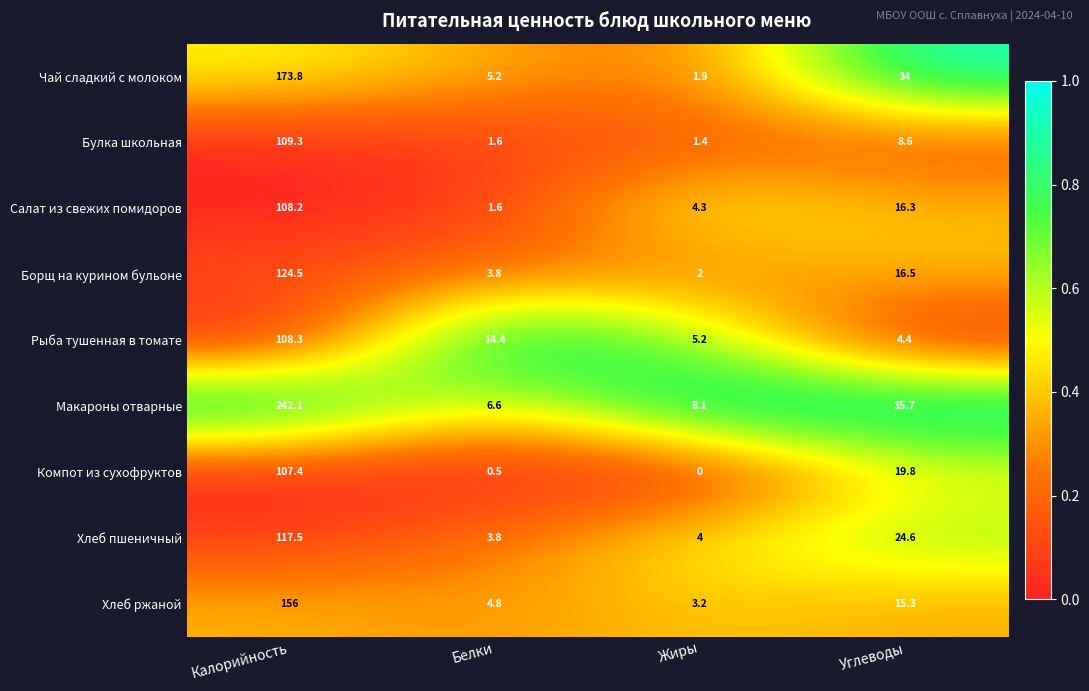

At which category is the sum across all series the highest?

Калорийность